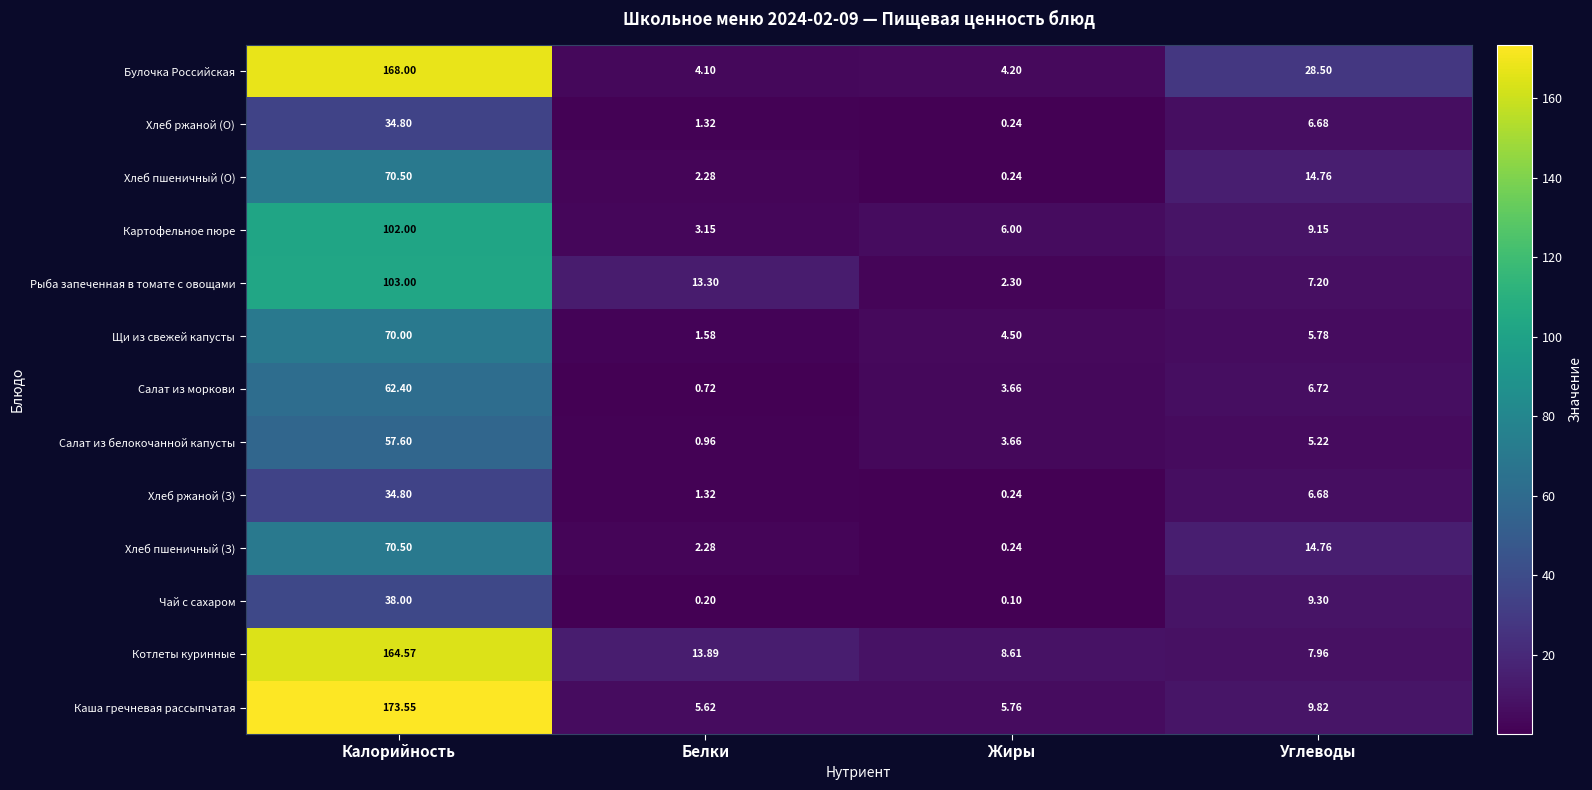

Which series has the largest range (max minus min)?

Каша гречневая рассыпчатая